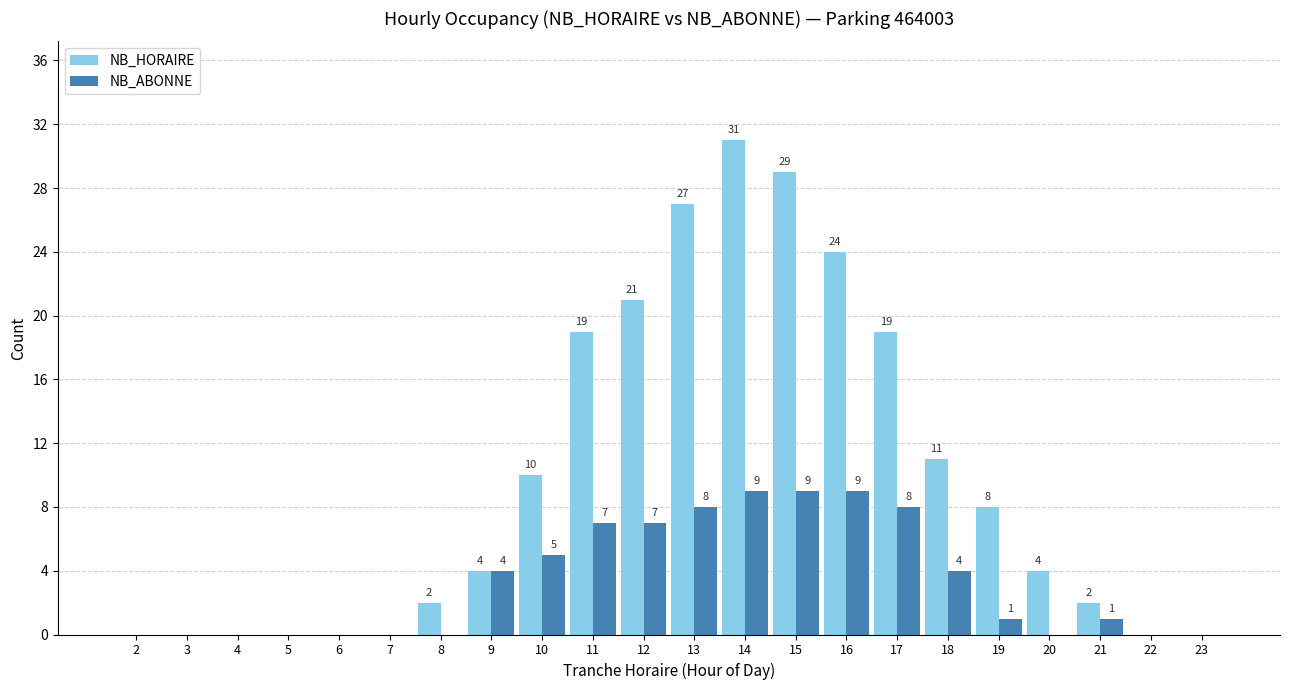

How many NB_ABONNE values are between 0 and 7?

17